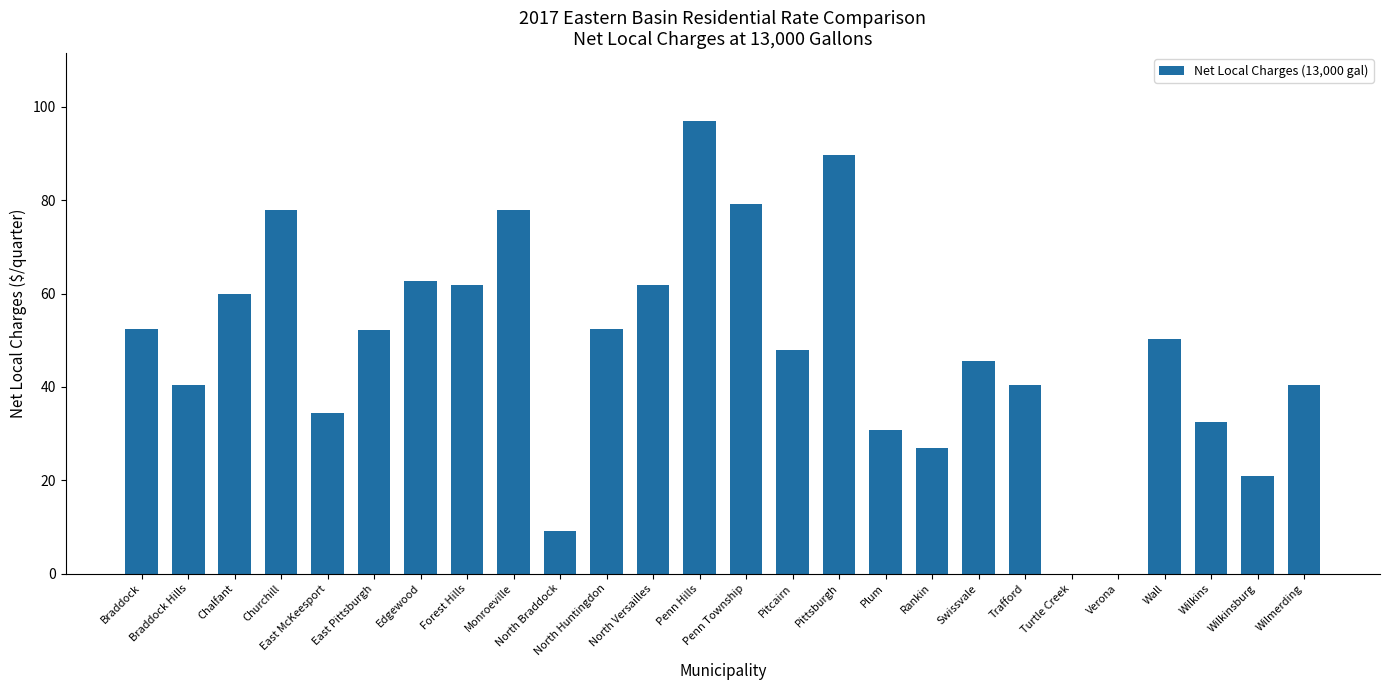

What is the sum of all values?

1245.0